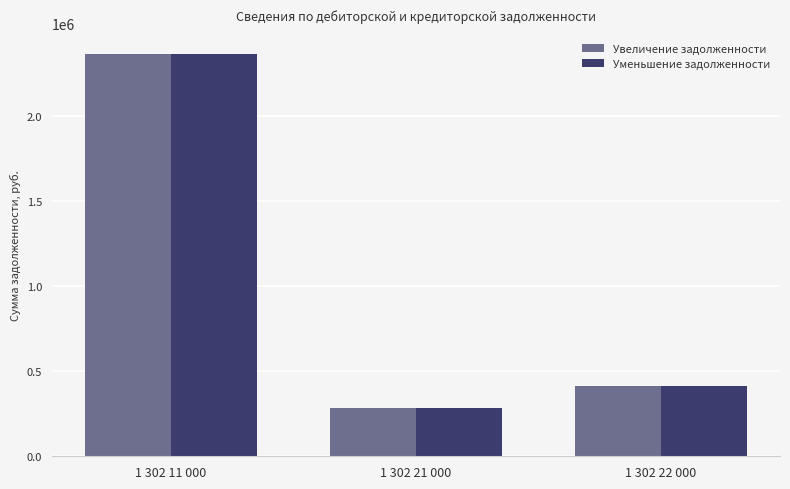

How many bars are there in total?

6